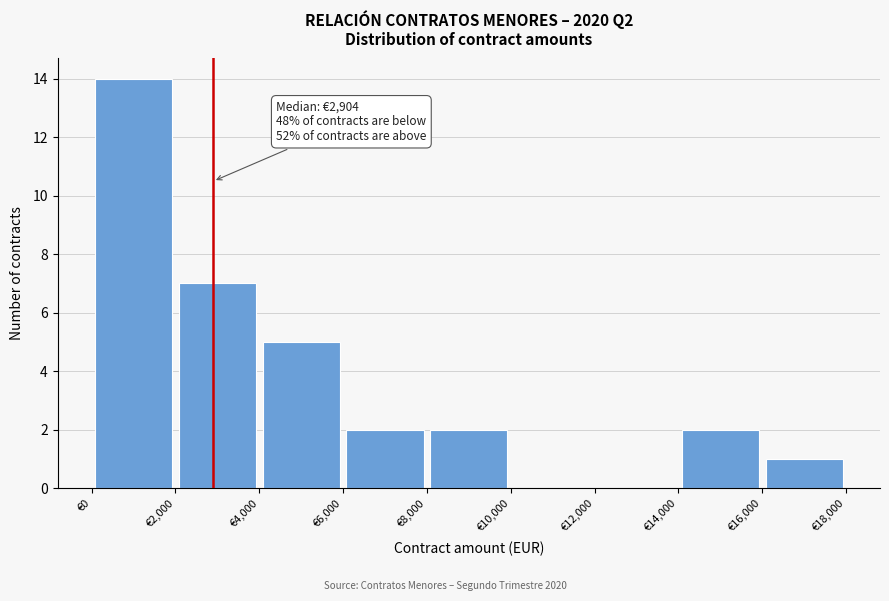

Which range on the x-axis has the tallest bar?

0 to 2000